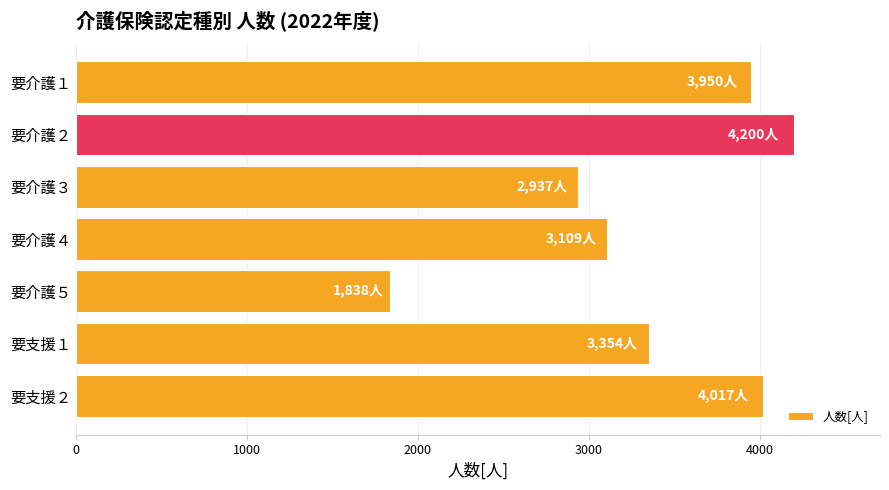

What is the label of the 4th bar from the top?

要介護４